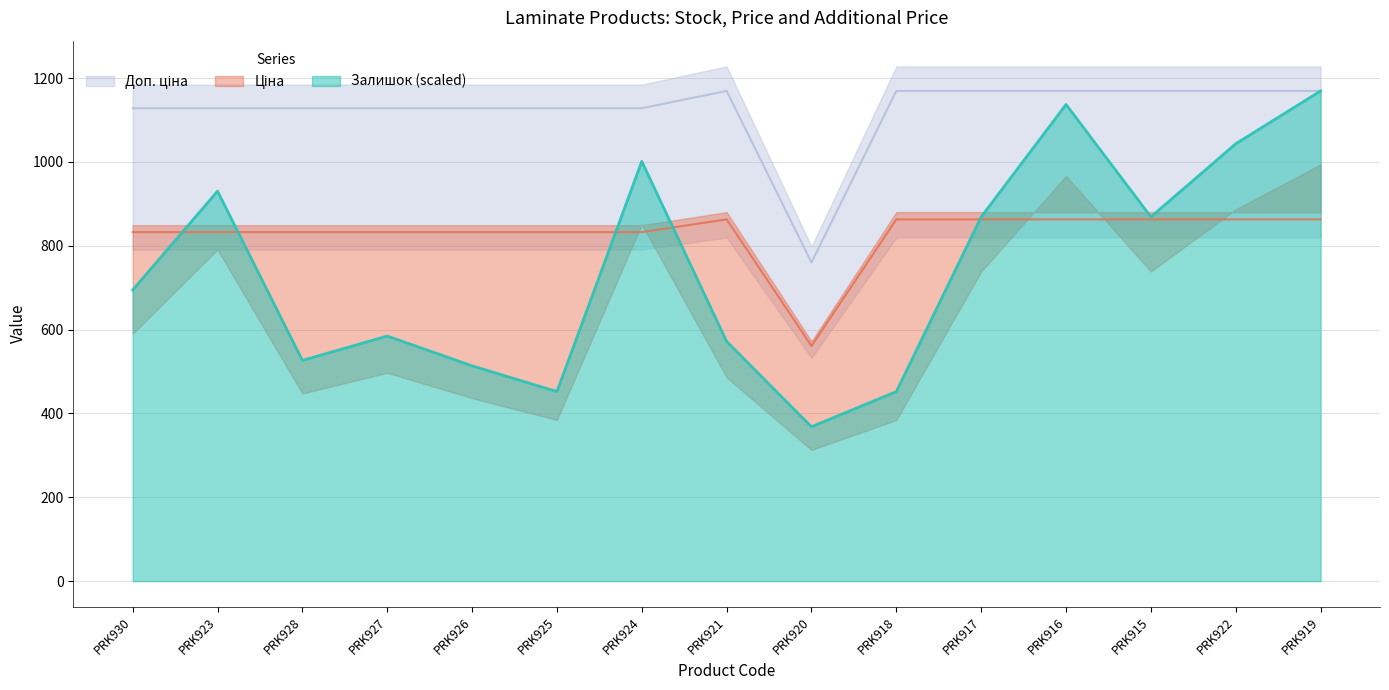

At how many categories does at least one series exceed 565?

15